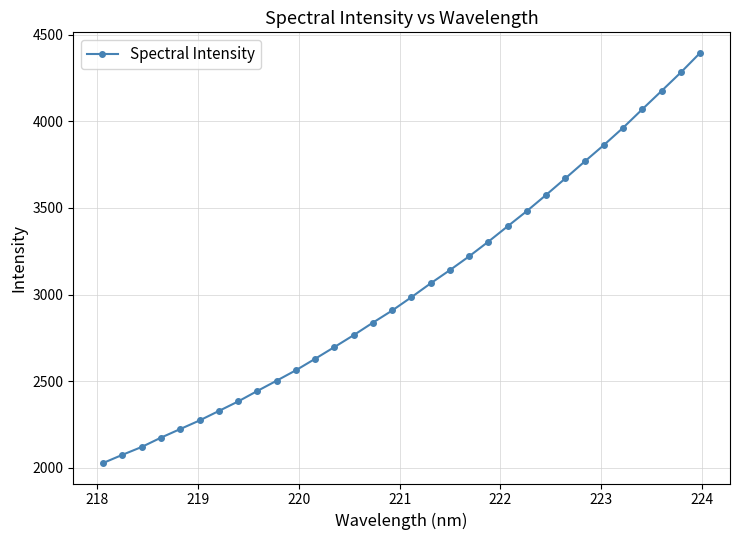

What is the maximum value shown in the chart?

4394.5